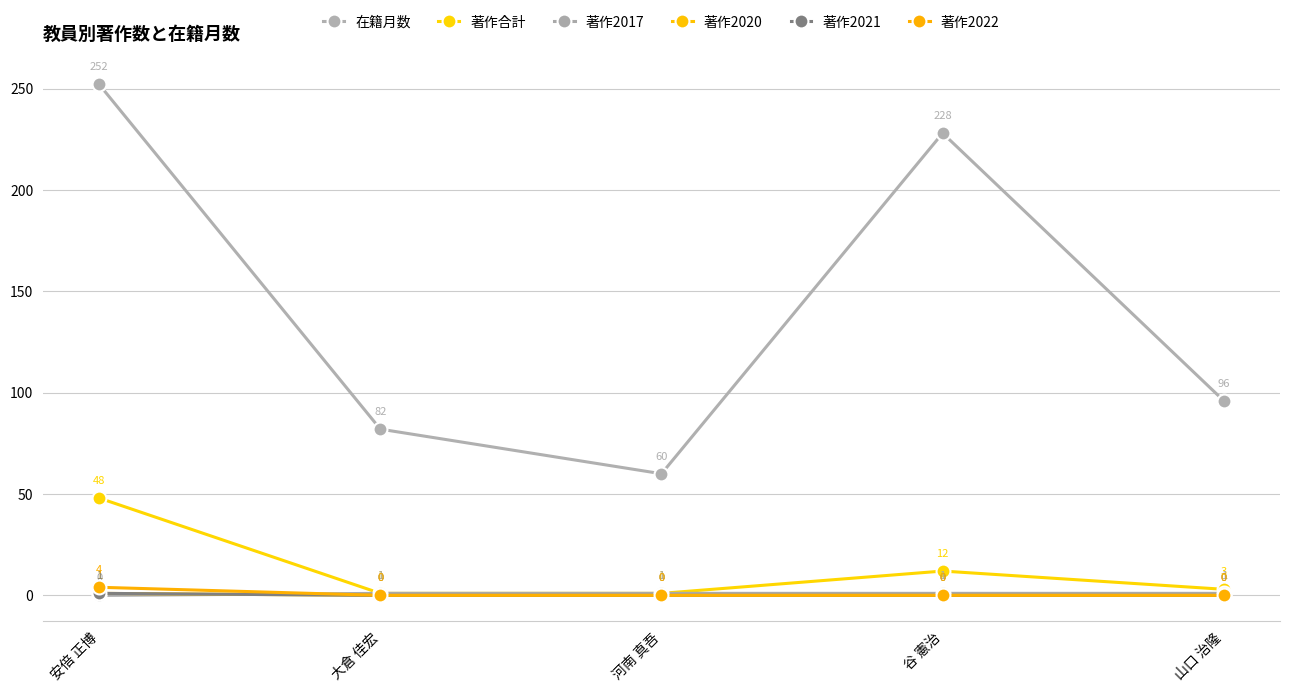

What is the difference between the 在籍月数 values at 大倉 佳宏 and 河南 真吾?

22